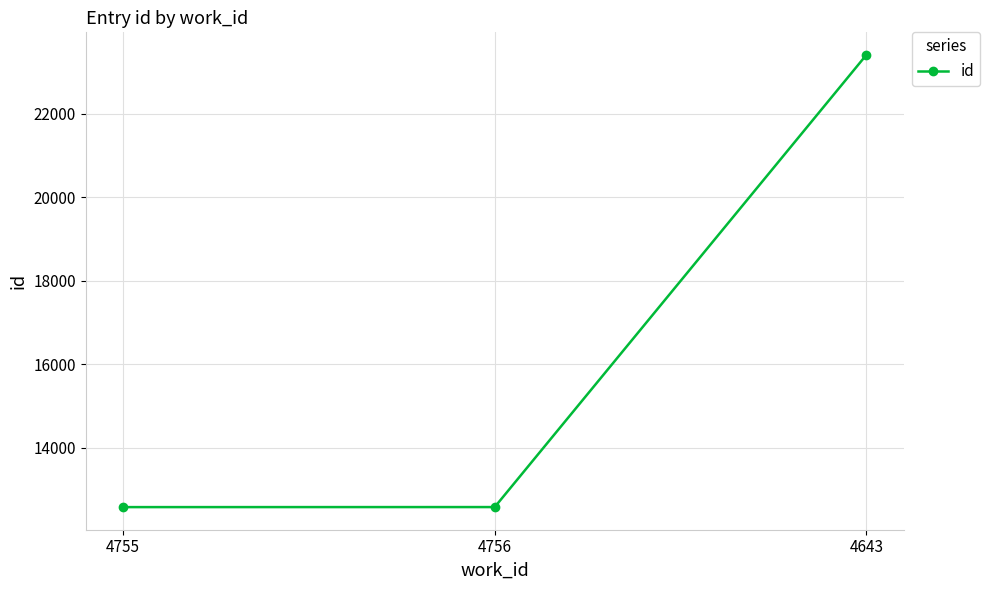

What is the value of the 1st point from the left?

12585